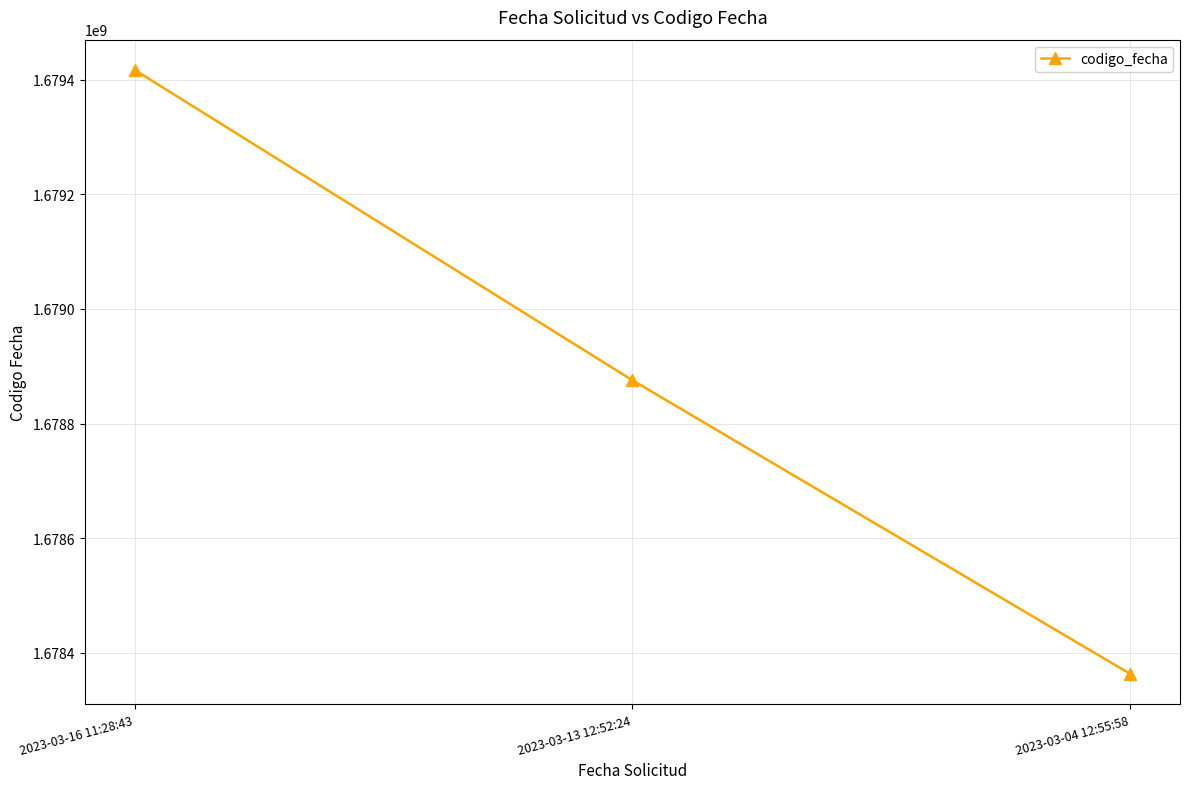

What is the value of the 3rd point from the left?

1678363430